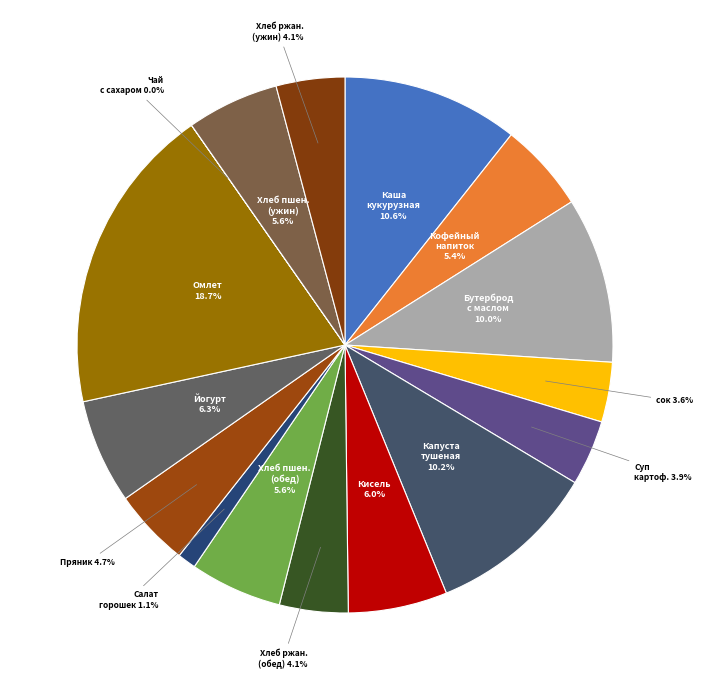

Which slice is the largest?

Омлет